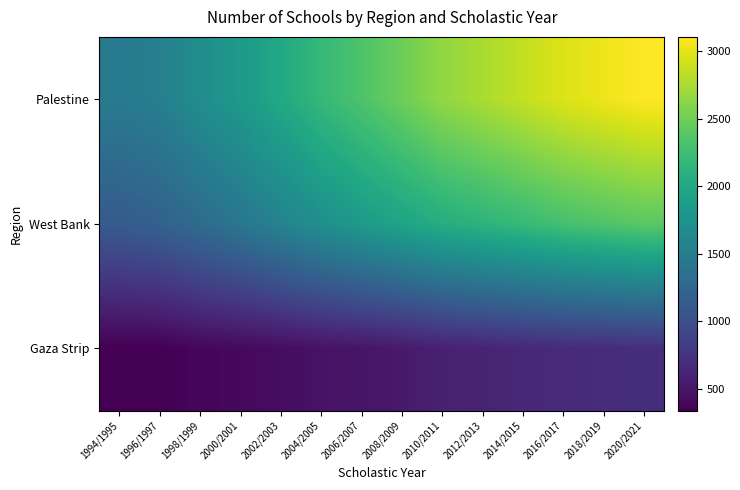

List the series in order of their peak value, highest first.

Palestine, West Bank, Gaza Strip